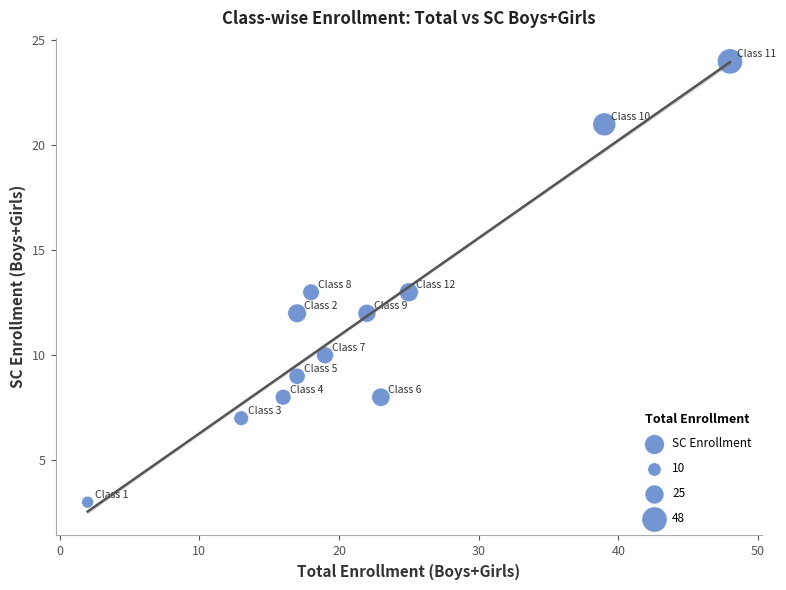

What is the range of X values (max minus min)?

46